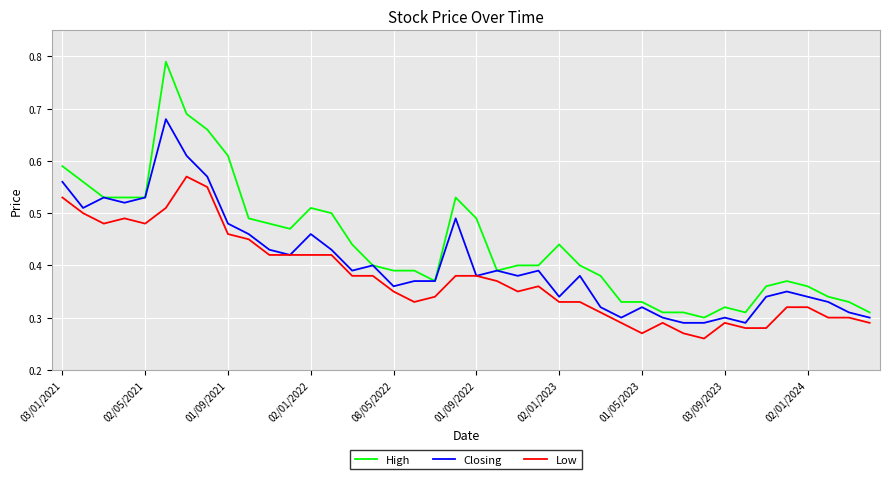

Count the Low values in the range 0 to 1.

40